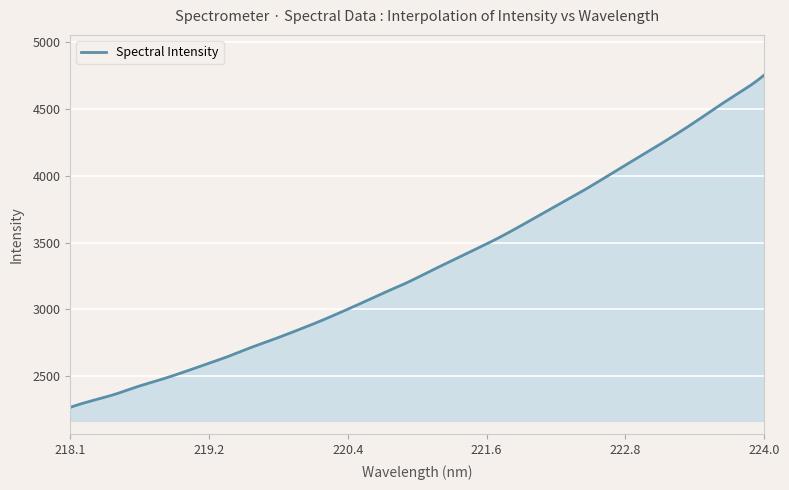

What is the difference between the maximum and minimum values?

2491.2